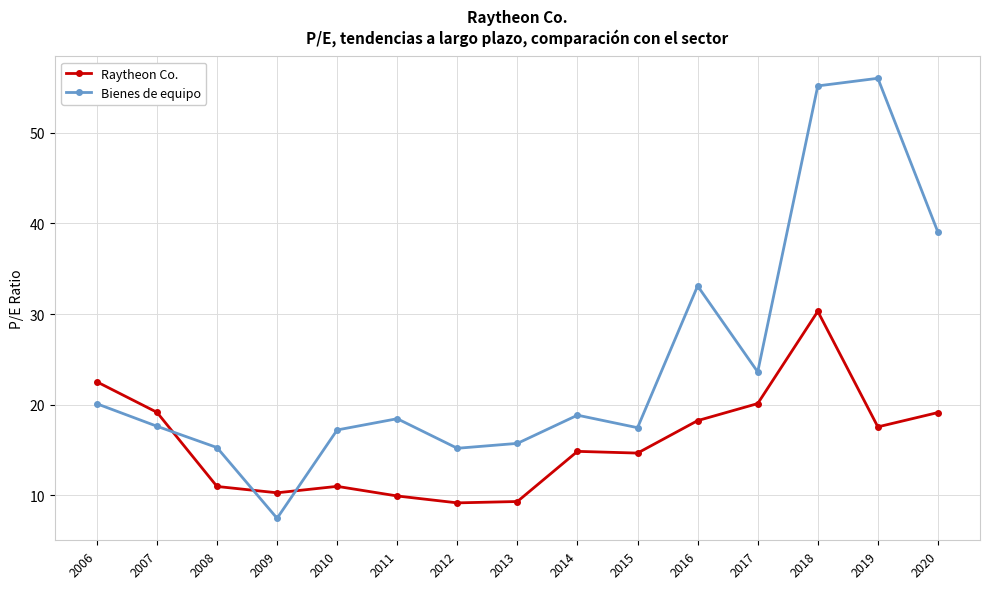

Rank the series by their maximum value, from lowest to highest.

Raytheon Co., Bienes de equipo